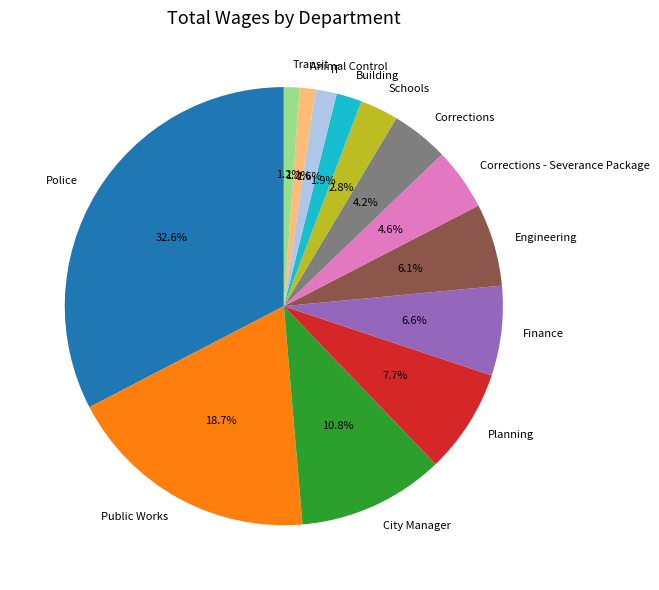

Is Finance the majority of the pie?

No